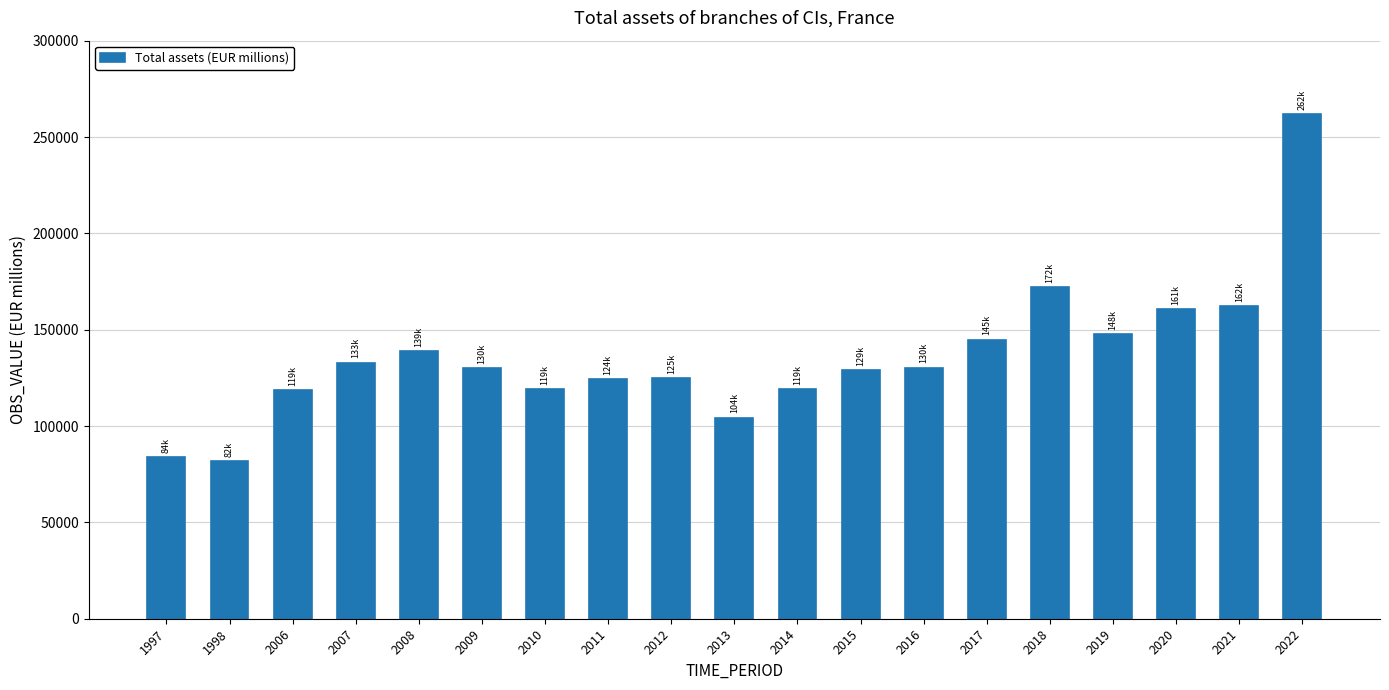

What is the minimum value shown in the chart?

81744